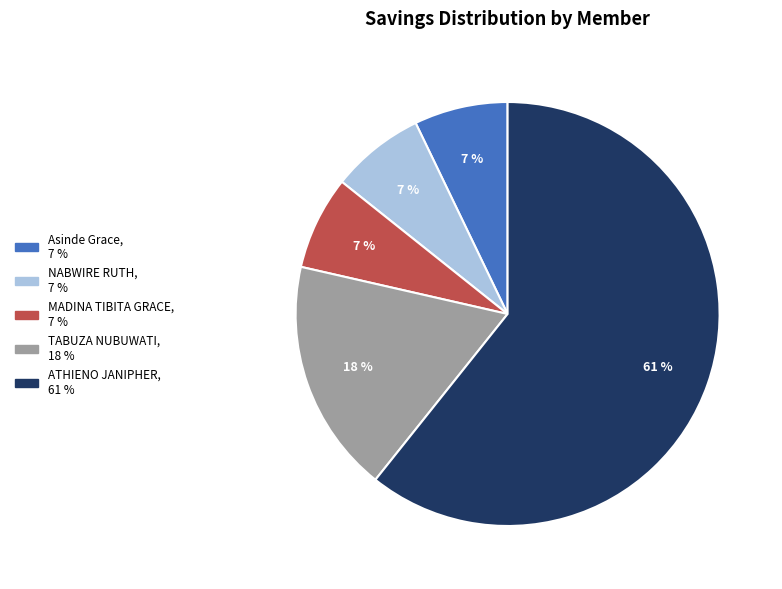

How many slices are in this pie chart?

5